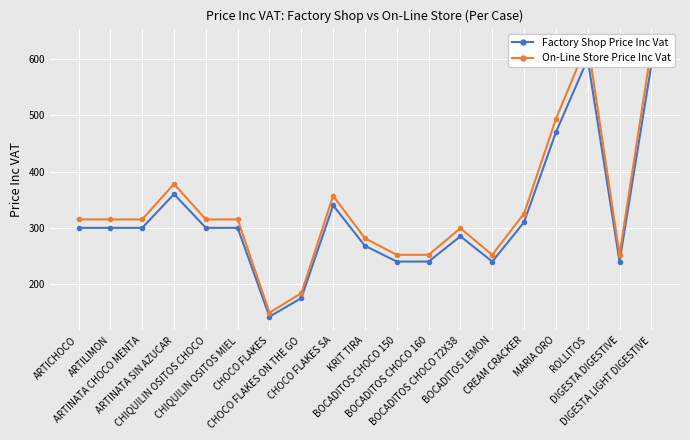

What is the difference between the highest and lowest values at CHOCO FLAKES SA?

17.0